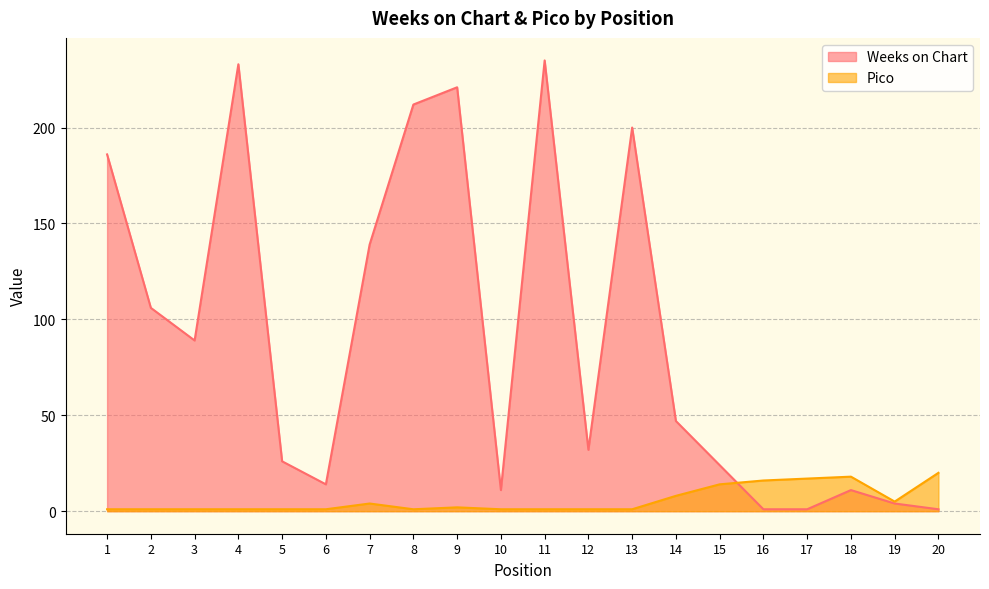

What is the maximum value shown in the chart?

235